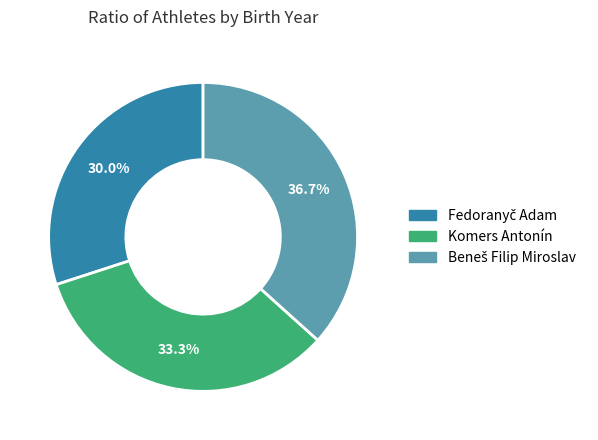

How much of the chart is everything except Komers Antonín?

66.7%